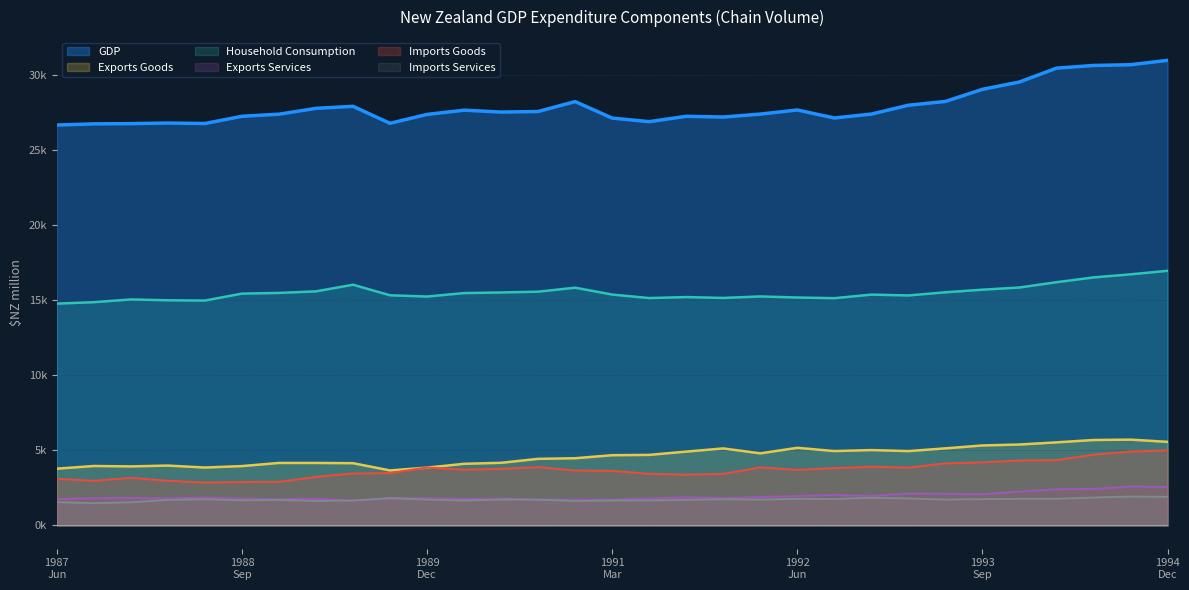

Which label corresponds to the largest value in the chart?

1994
Dec